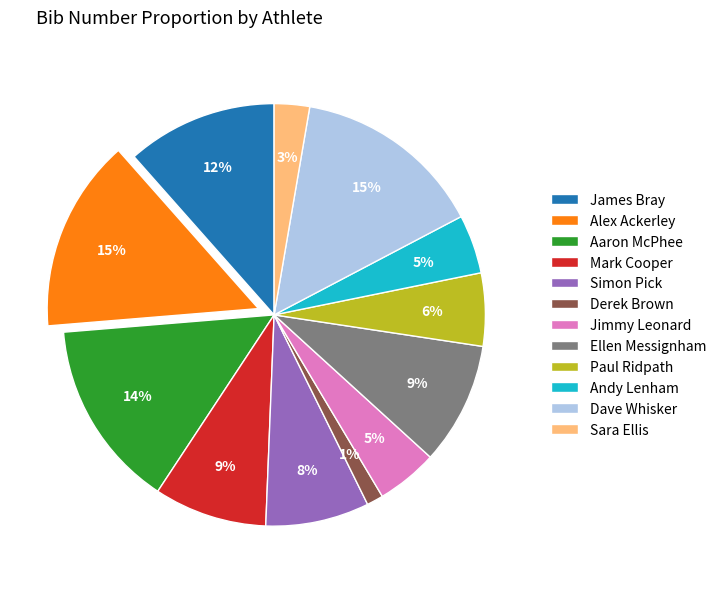

Is Jimmy Leonard the majority of the pie?

No